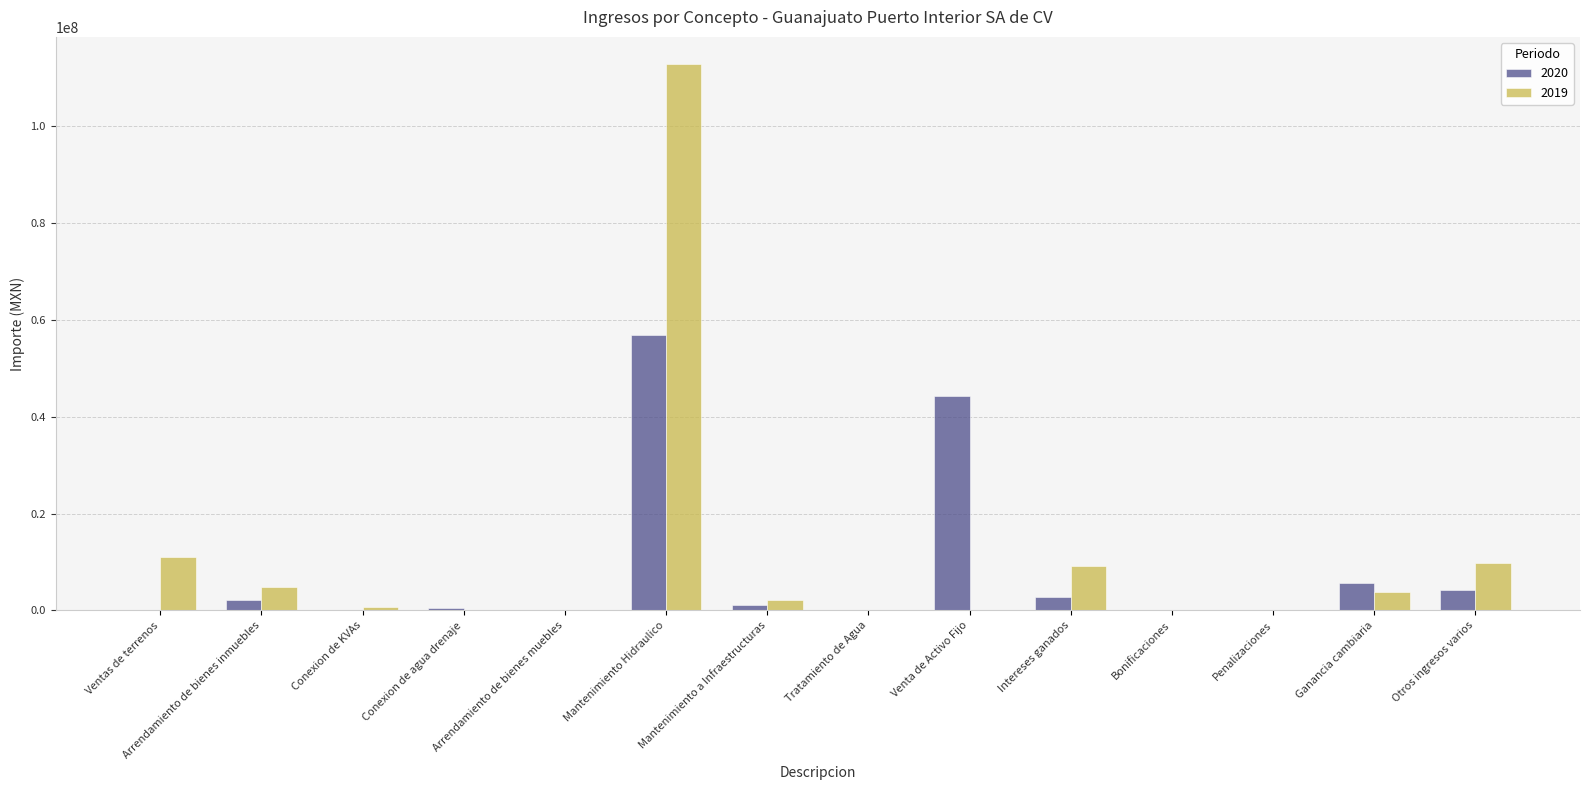

What is the sum of all 2019 values?

154634368.1